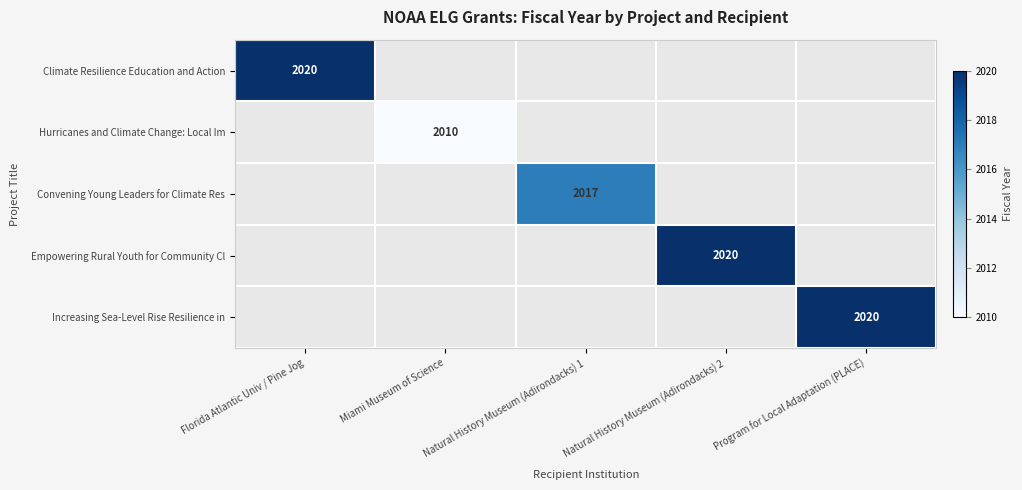

Is it true that Empowering Rural Youth for Community Cl equals 3337 at Natural History Museum (Adirondacks) 2?

False